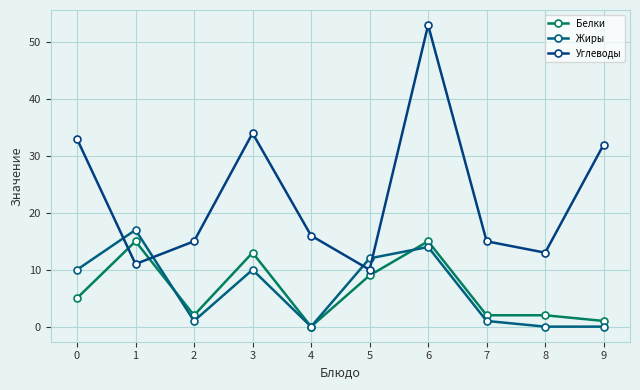

Reading right to left, transcribe all the data shown in this chart.

Белки: 1	2	2	15	9	0	13	2	15	5
Жиры: 0	0	1	14	12	0	10	1	17	10
Углеводы: 32	13	15	53	10	16	34	15	11	33